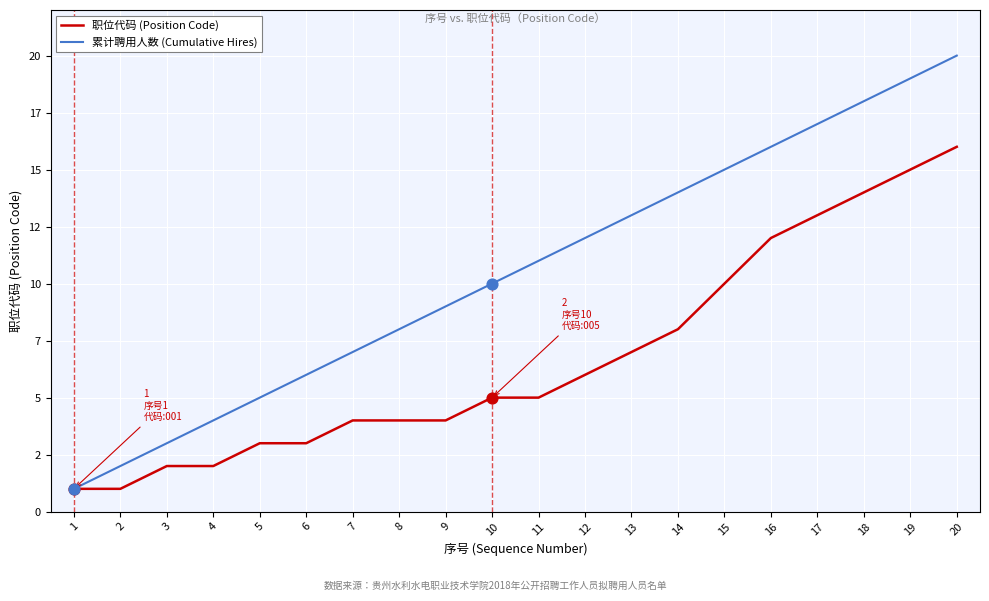

Is the value of 职位代码 (Position Code) at 13 greater than the value of 累计聘用人数 (Cumulative Hires) at 20?

No